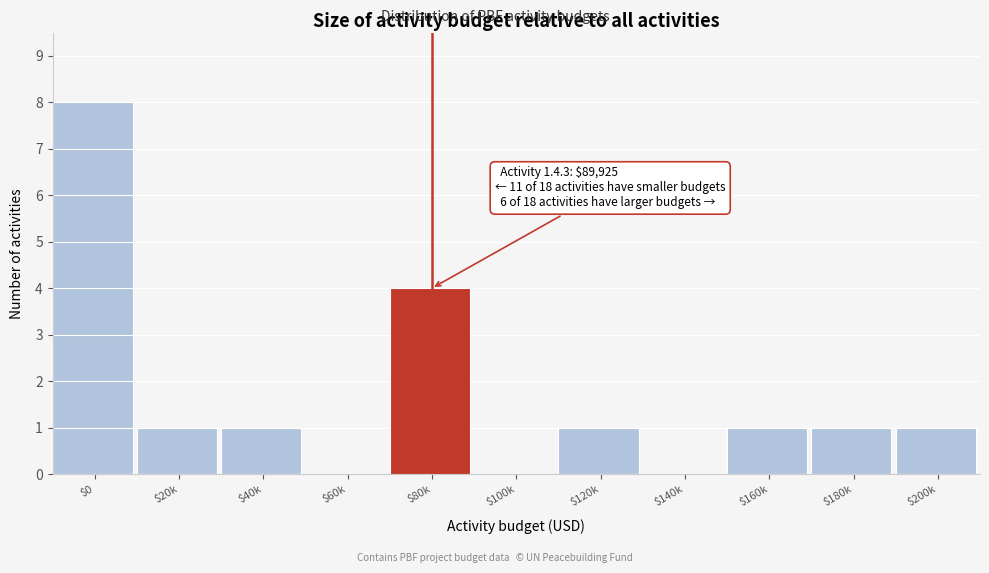

At which category does the chart reach its peak across all series?

$0